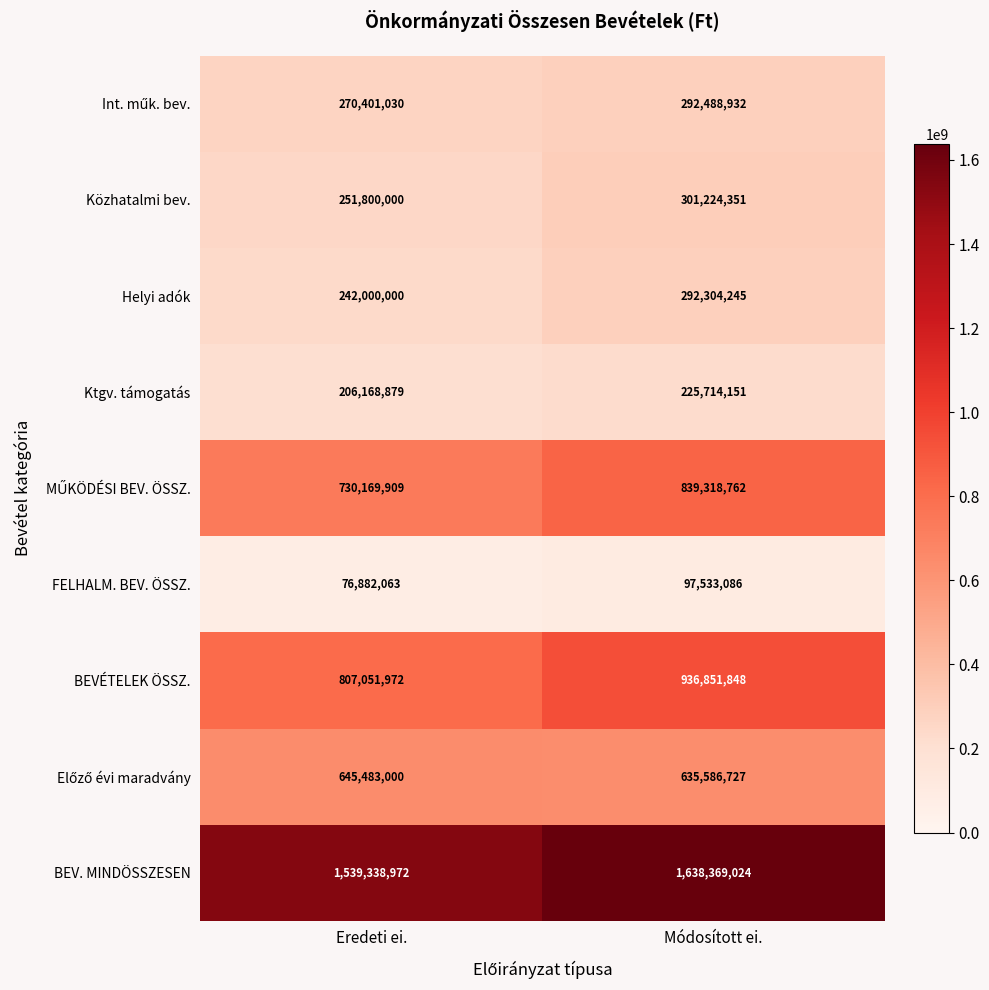

What is the difference between the FELHALM. BEV. ÖSSZ. values at Eredeti ei. and Módosított ei.?

20651023